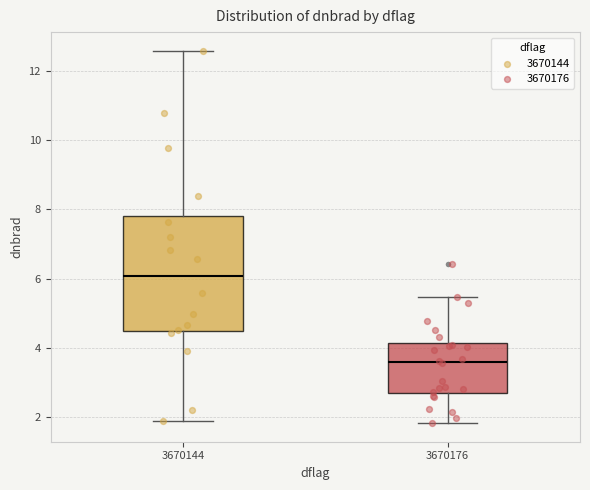

Where does the upper whisker of the box at x = 3670176 end on the y-axis? The values are not printed on the chart, so give them approximately, as read against the axis.

5.4